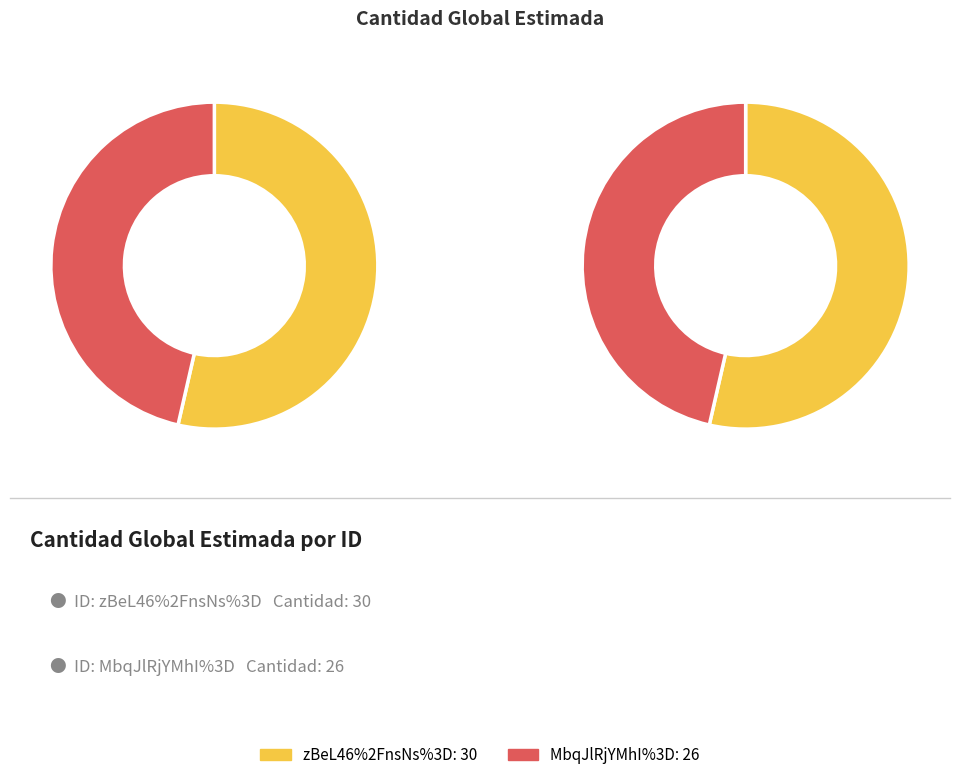

What portion of the pie excludes MbqJlRjYMhI%3D?

53.6%